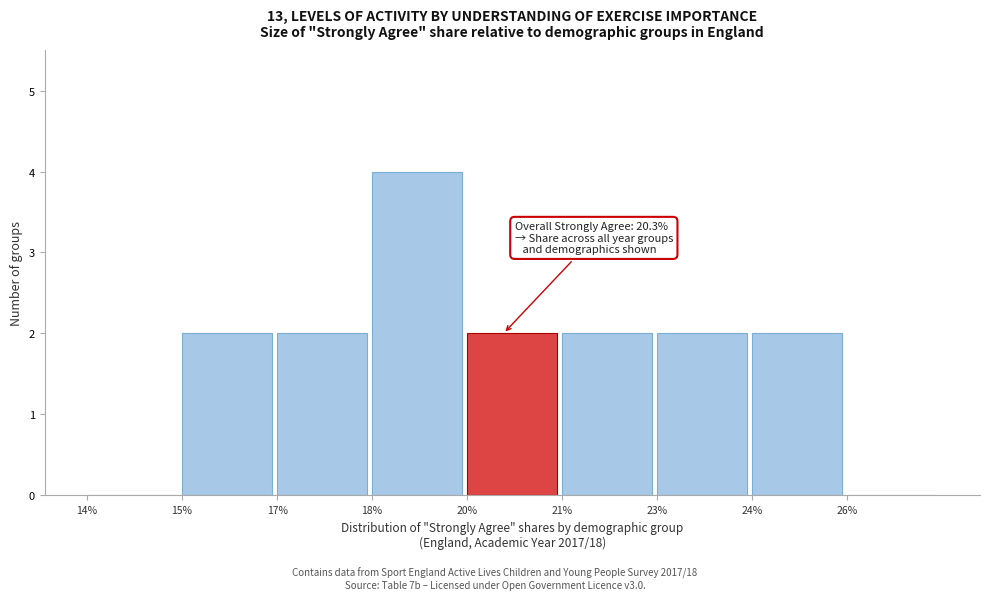

Reading left to right, transcribe all the data shown in this chart.

14%=0	15%=2	17%=2	18%=4	20%=2	21%=2	23%=2	24%=2	26%=0